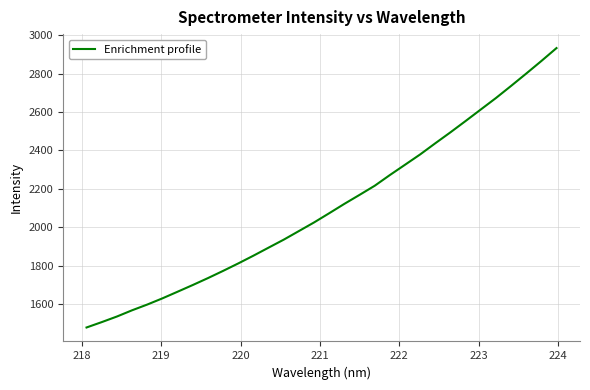

What is the maximum value shown in the chart?

2932.5